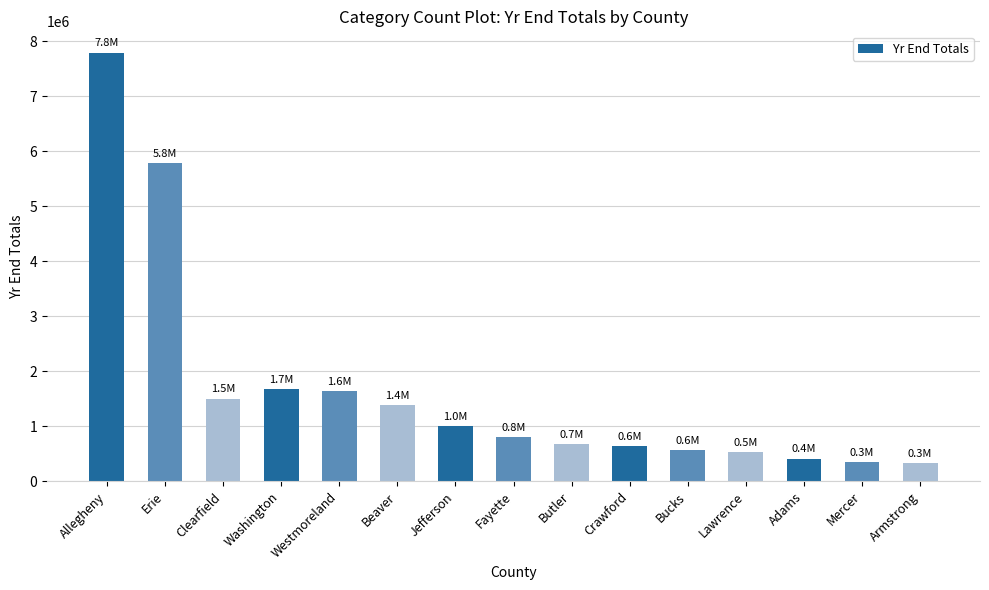

Are the bars horizontal?

No